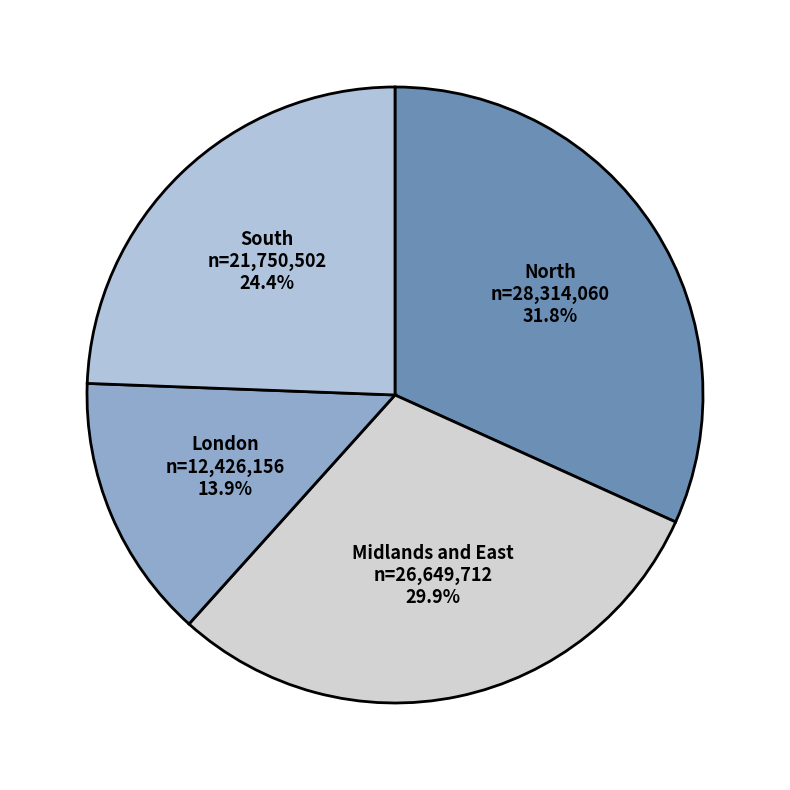

How many segments does this pie chart have?

4